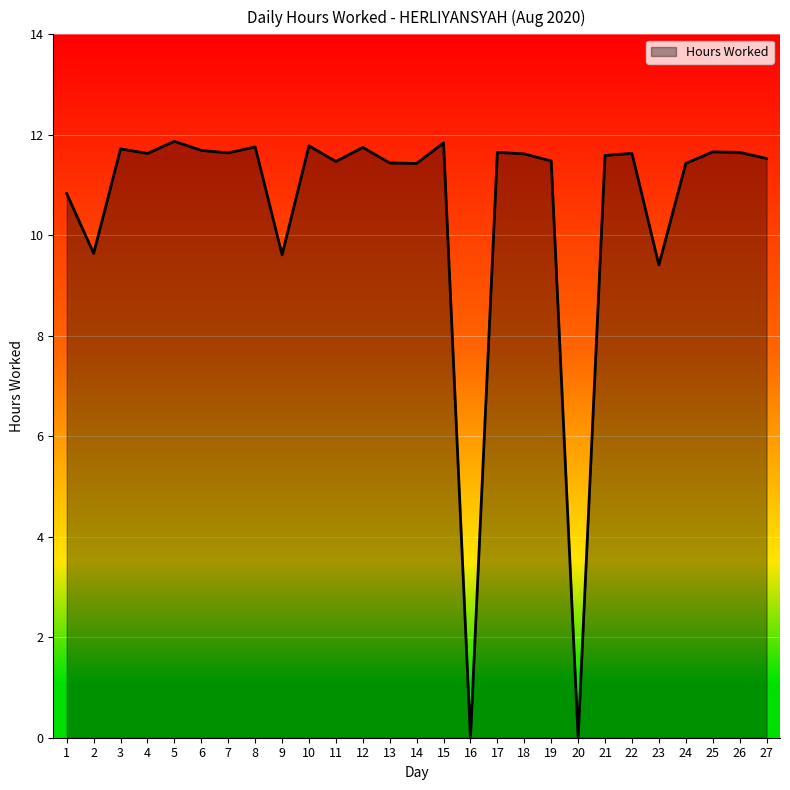

What is the maximum value shown in the chart?

11.9